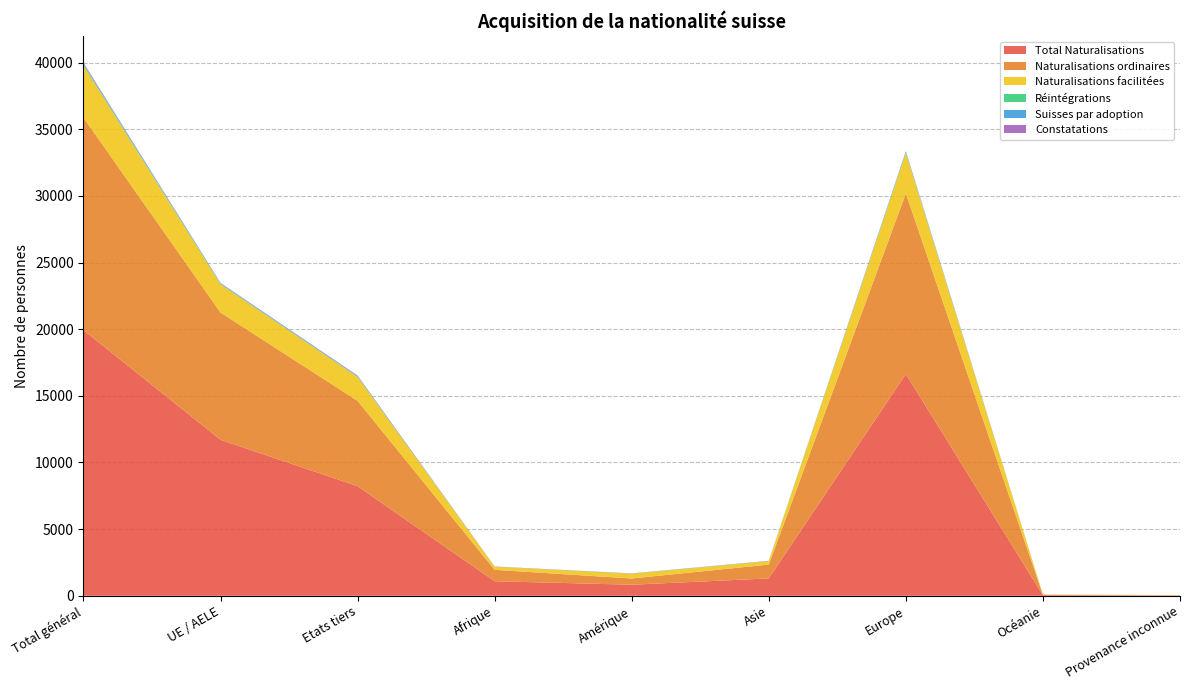

Reading left to right, extract all data points from this chart.

Total Naturalisations: Total général=19927	UE / AELE=11704	Etats tiers=8223	Afrique=1090	Amérique=829	Asie=1302	Europe=16634	Océanie=46	Provenance inconnue=26
Naturalisations ordinaires: Total général=15947	UE / AELE=9547	Etats tiers=6400	Afrique=857	Amérique=468	Asie=1038	Europe=13547	Océanie=28	Provenance inconnue=9
Naturalisations facilitées: Total général=3909	UE / AELE=2121	Etats tiers=1788	Afrique=226	Amérique=355	Asie=254	Europe=3039	Océanie=18	Provenance inconnue=17
Réintégrations: Total général=71	UE / AELE=36	Etats tiers=35	Afrique=7	Amérique=6	Asie=10	Europe=48	Océanie=0	Provenance inconnue=0
Suisses par adoption: Total général=78	UE / AELE=48	Etats tiers=30	Afrique=3	Amérique=9	Asie=2	Europe=63	Océanie=0	Provenance inconnue=1
Constatations: Total général=61	UE / AELE=16	Etats tiers=45	Afrique=13	Amérique=11	Asie=15	Europe=21	Océanie=1	Provenance inconnue=0